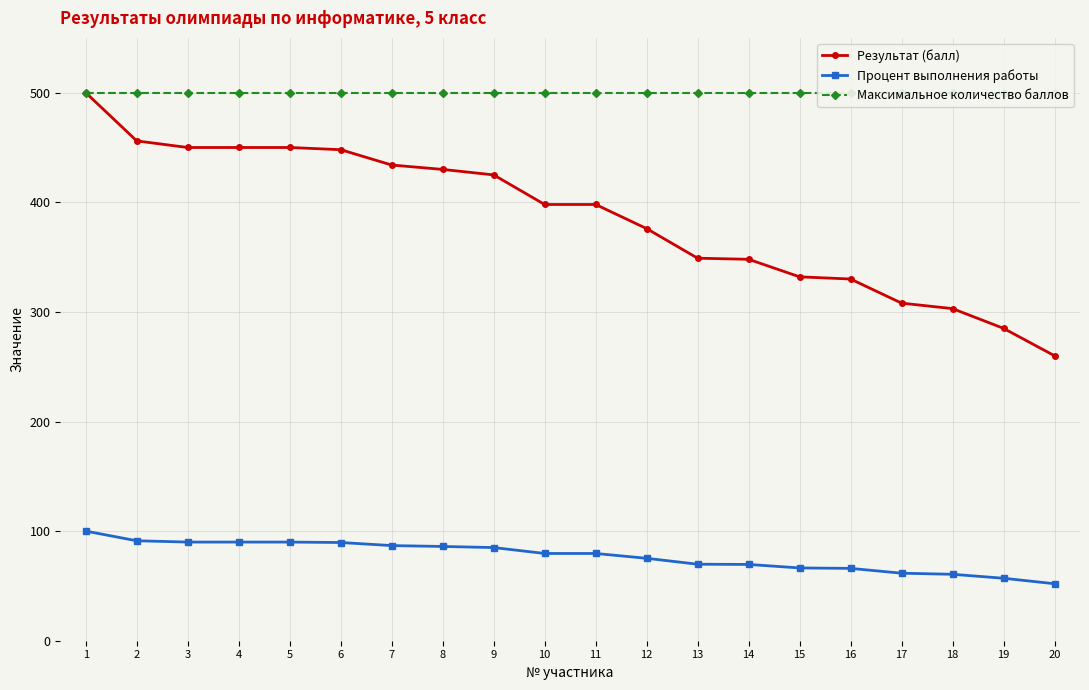

True or false: Максимальное количество баллов has more than 1 points higher than both neighbors.

False